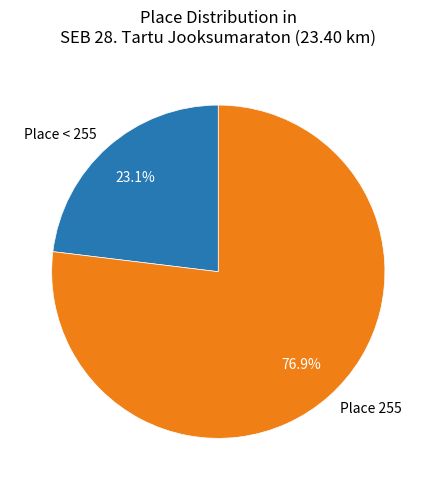

What portion of the pie excludes Place < 255?

76.9%